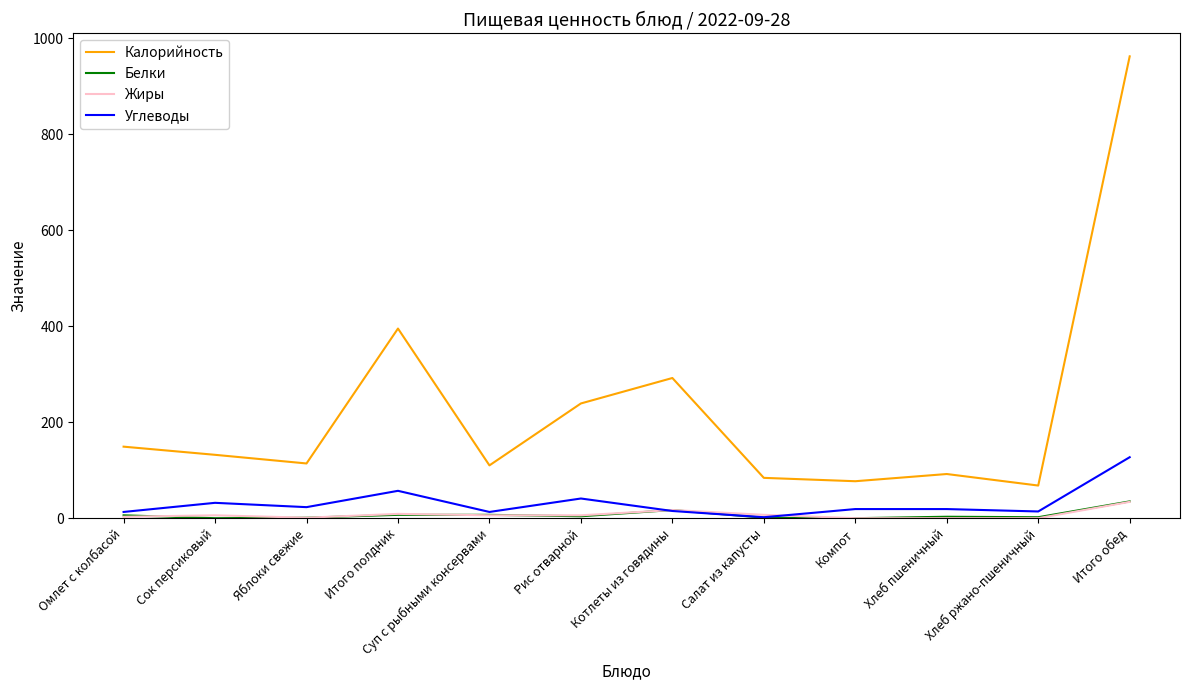

True or false: Углеводы and Калорийность cross at least once.

False